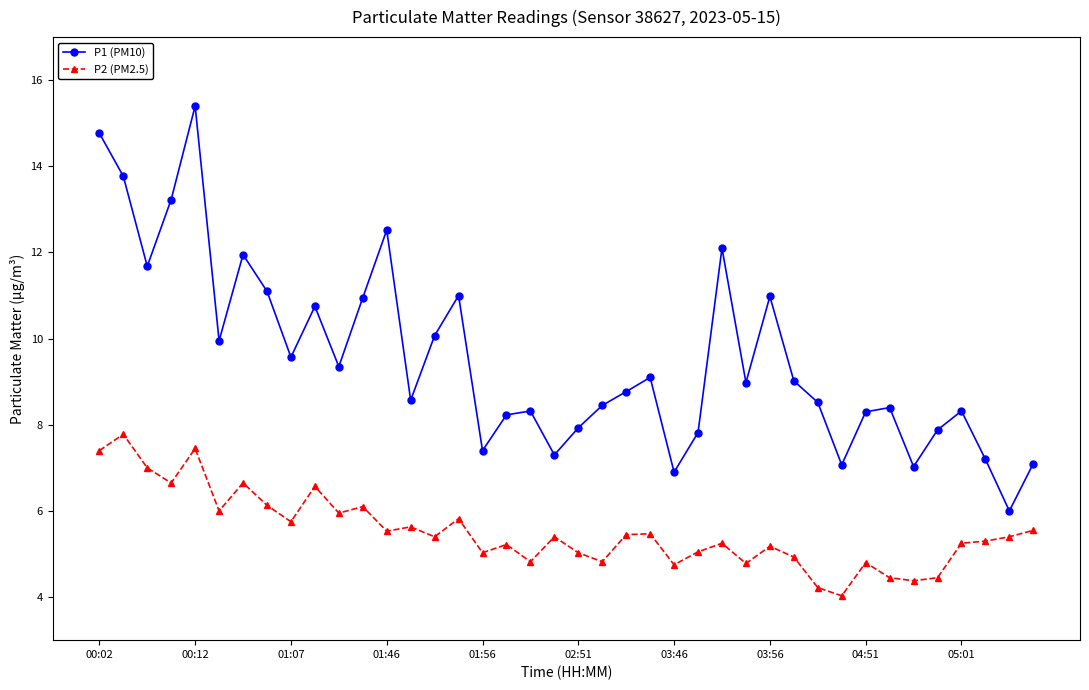

True or false: P2 (PM2.5) and P1 (PM10) intersect in this chart.

False